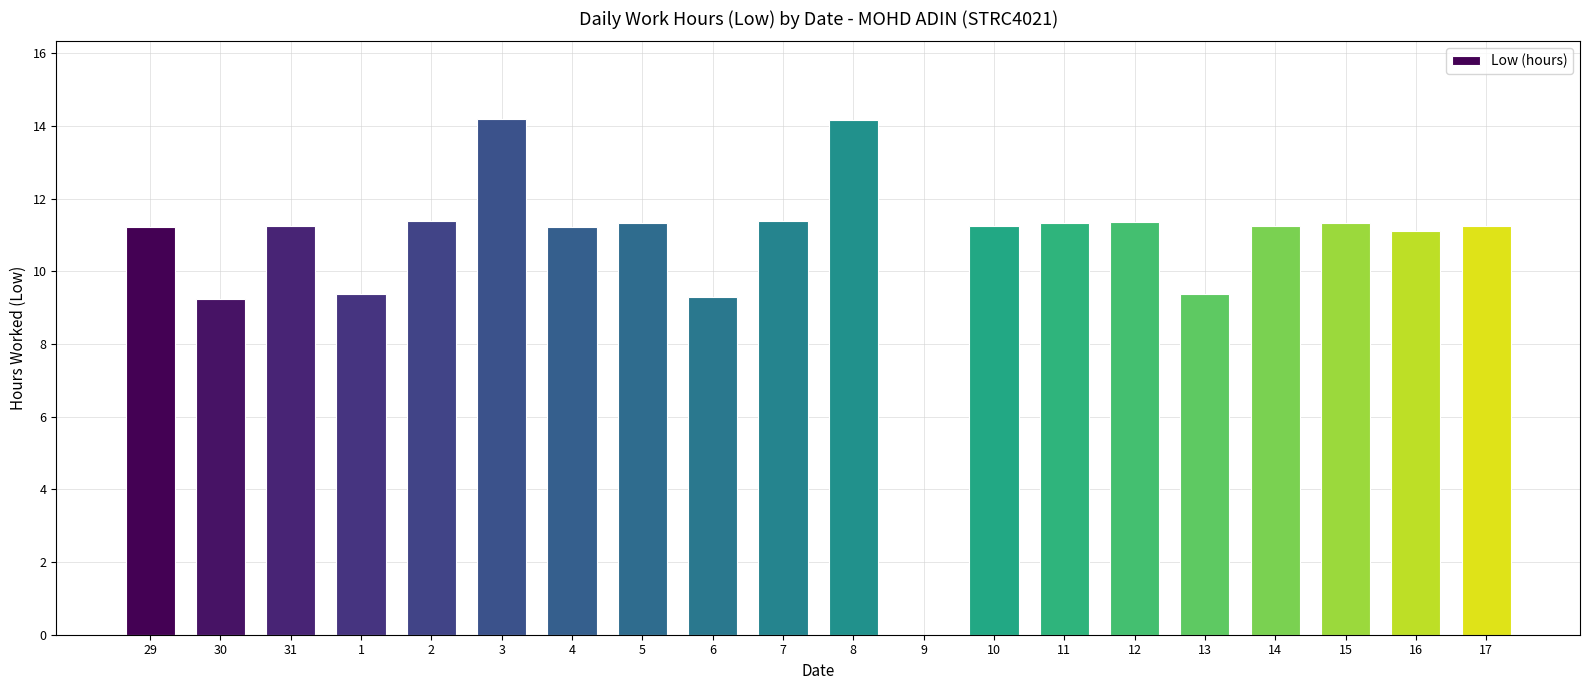

What is the sum of the values at 5 and 2?

22.7